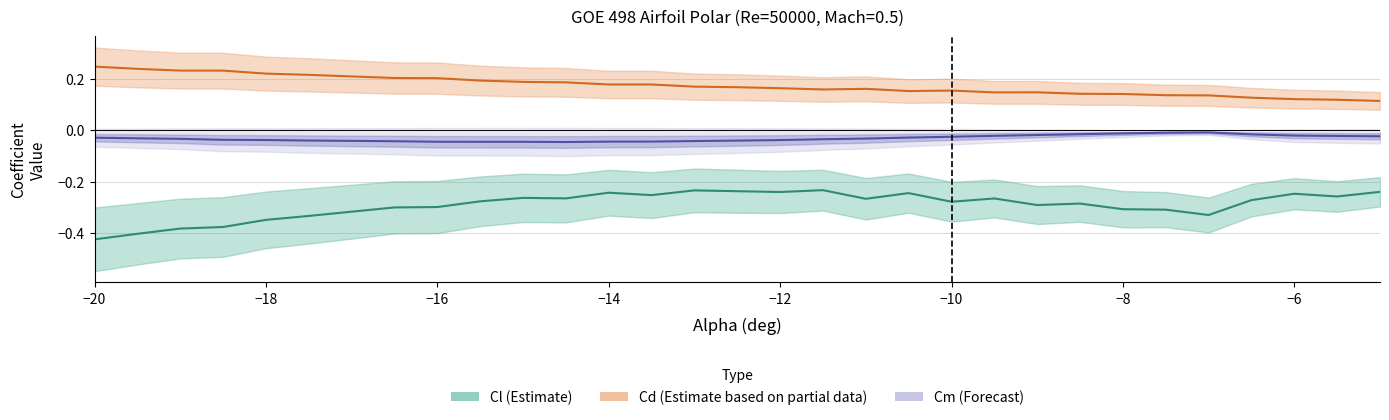

Which series has the widest spread of values?

Cl (Estimate)